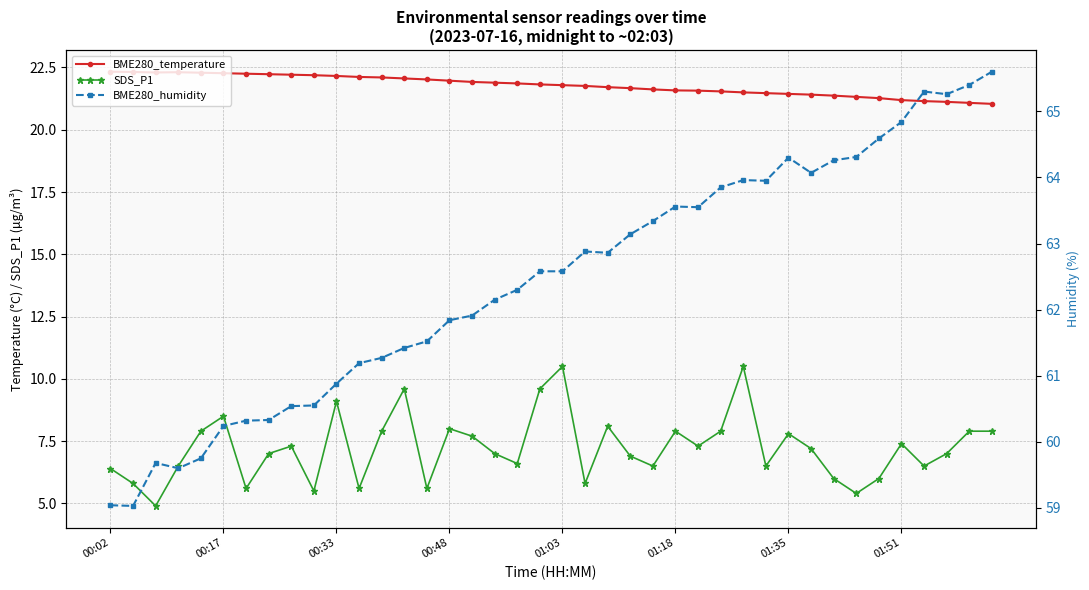

True or false: SDS_P1 and BME280_humidity cross at least once.

False